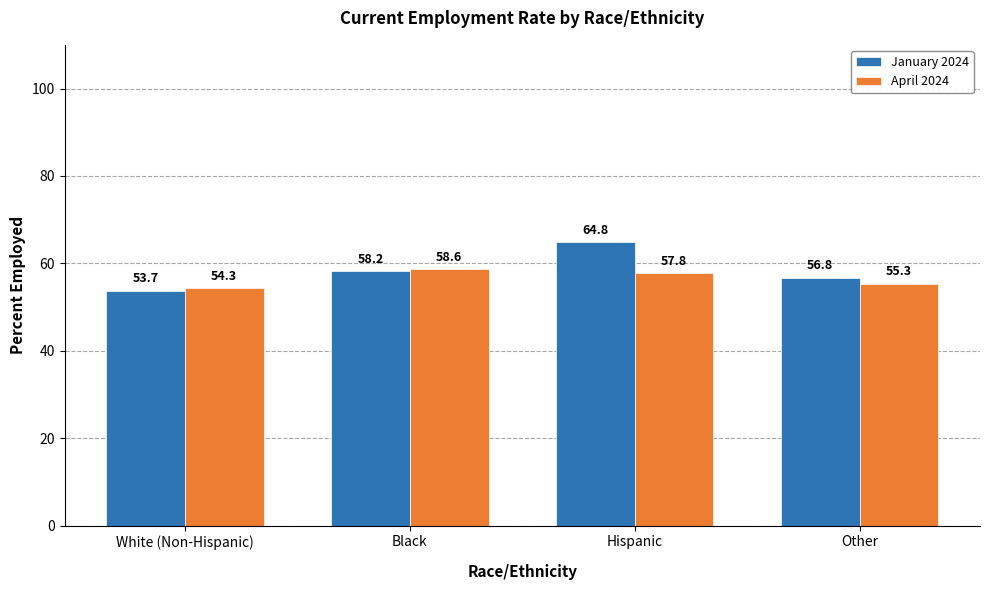

Reading left to right, extract all data points from this chart.

January 2024: 53.7	58.2	64.8	56.8
April 2024: 54.3	58.6	57.8	55.3